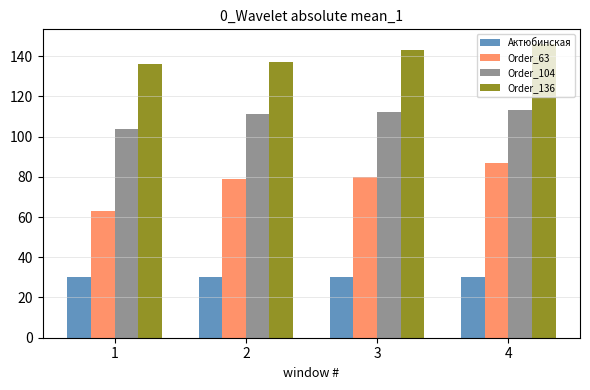

Is the value of Order_104 at 3 greater than the value of Order_136 at 3?

No